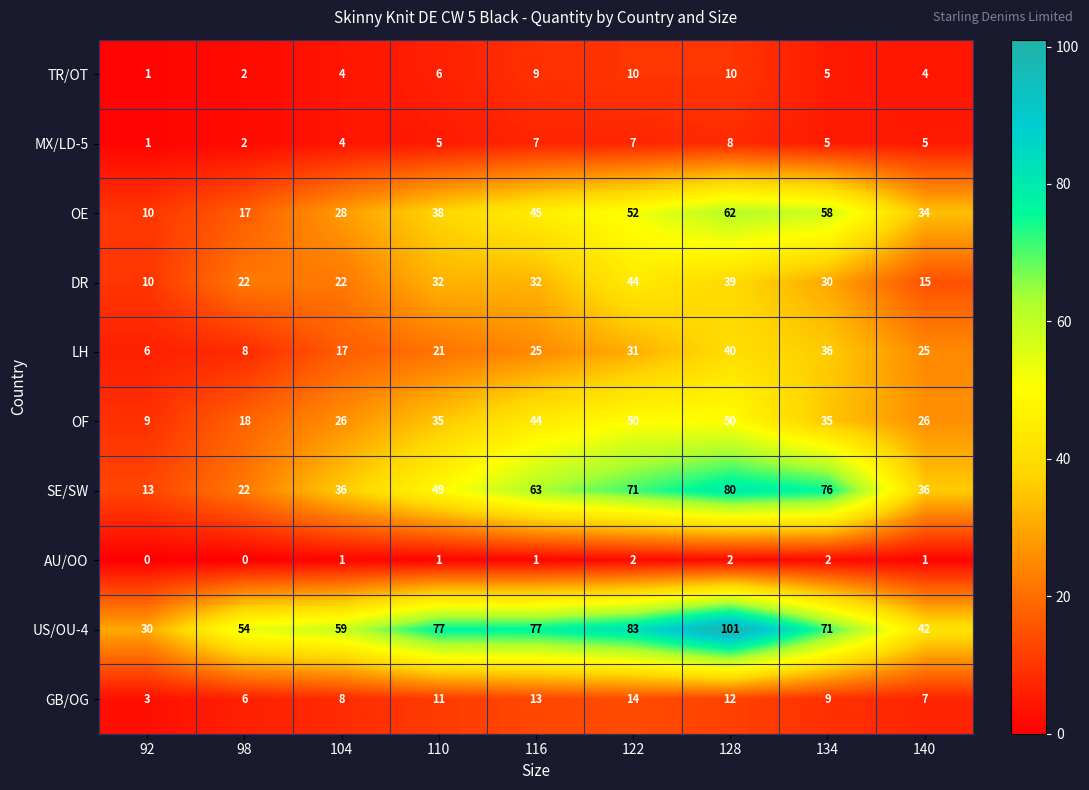

The value of AU/OO at 134 is 2. True or false?

True